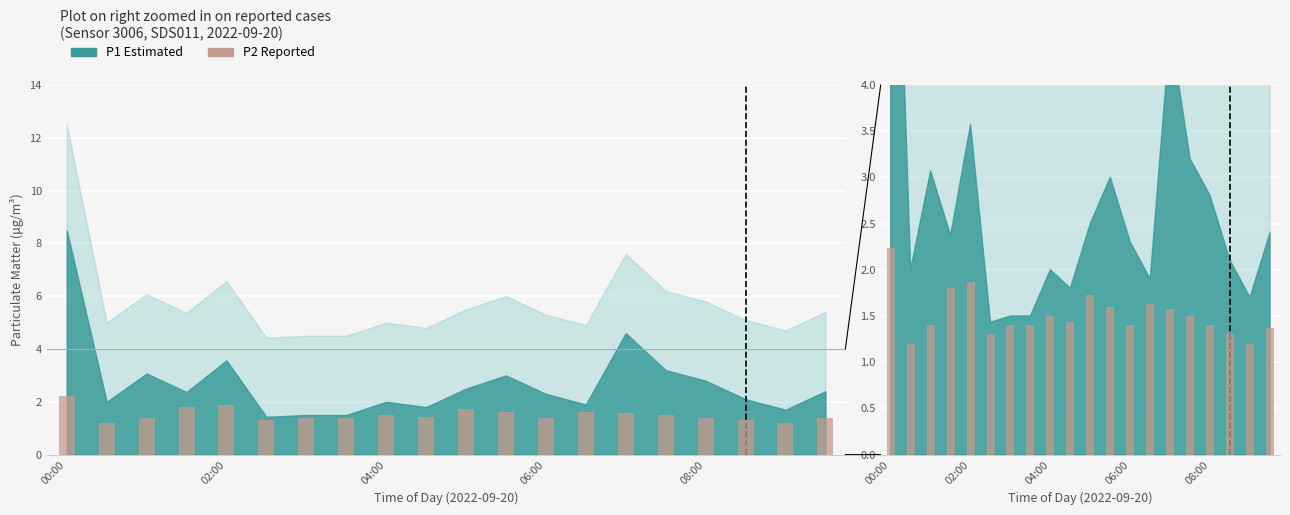

What is the value of the 15th bar from the left?

1.6